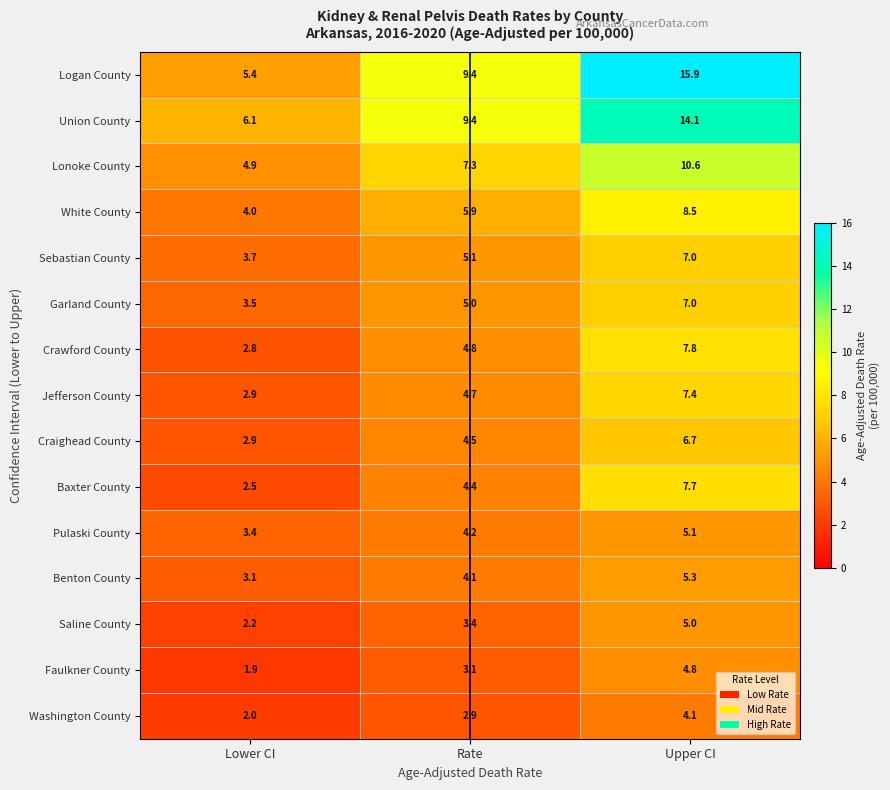

What is the sum of all Lonoke County values?

22.8